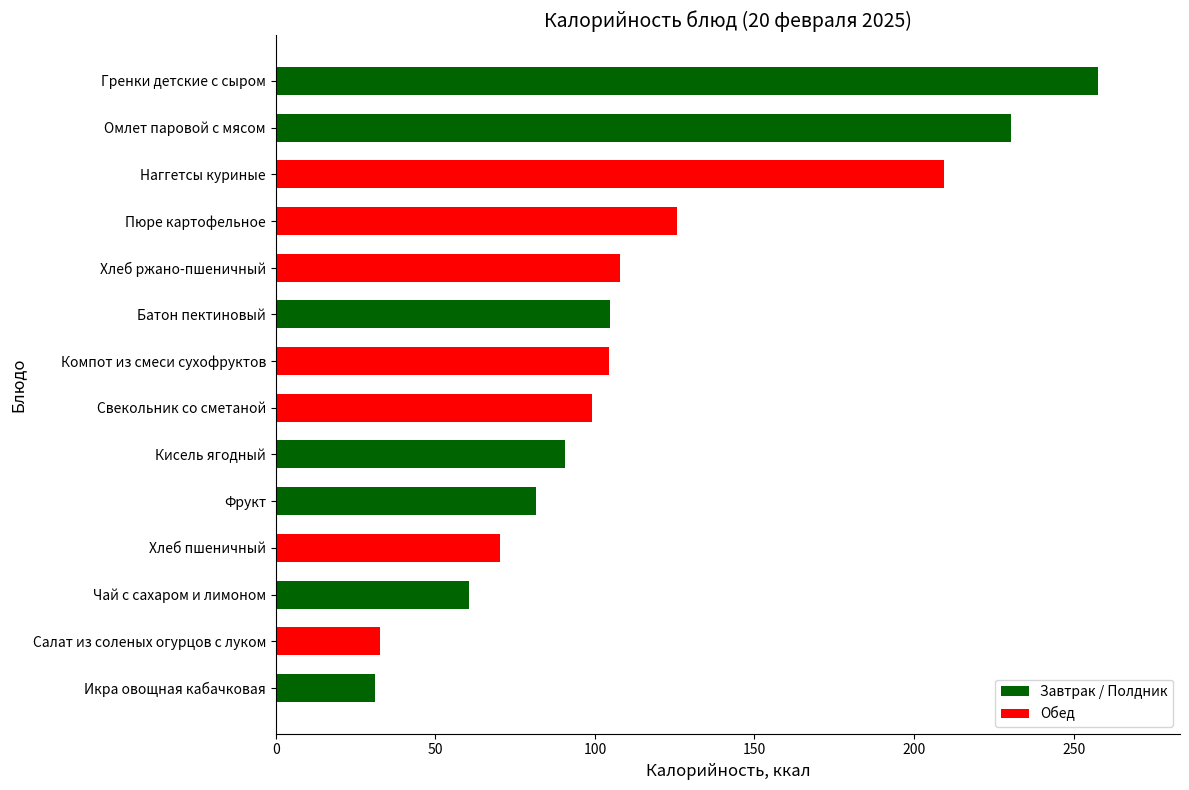

What is the label of the 5th bar from the bottom?

Фрукт